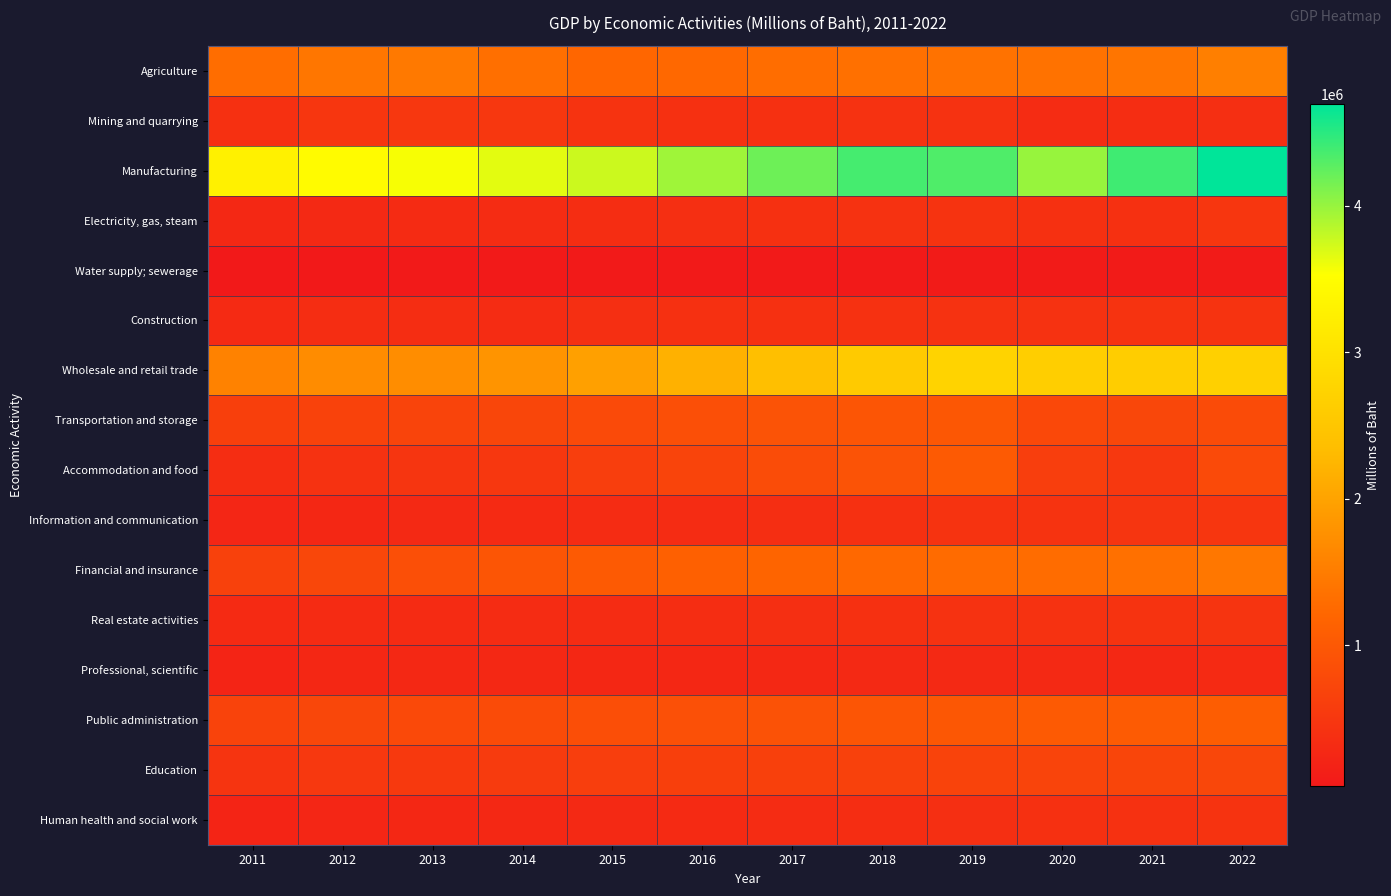

Reading left to right, extract all data points from this chart.

Agriculture: 2011=1310673	2012=1421602	2013=1462283	2014=1334795	2015=1219420	2016=1236981	2017=1302041	2018=1342911	2019=1372848	2020=1362953	2021=1407848	2022=1532170
Mining and quarrying: 2011=400576	2012=483427	2013=496562	2014=495627	2015=431425	2016=399753	2017=386153	2018=416991	2019=411820	2020=324118	2021=351862	2022=380605
Manufacturing: 2011=3278536	2012=3456693	2013=3563122	2014=3648058	2015=3762150	2016=3960437	2017=4184233	2018=4373783	2019=4327276	2020=4002000	2021=4393661	2022=4692934
Electricity, gas, steam: 2011=270494	2012=291725	2013=313431	2014=331412	2015=343430	2016=373038	2017=396457	2018=422034	2019=446482	2020=397087	2021=400242	2022=489870
Water supply; sewerage: 2011=38292	2012=41888	2013=47609	2014=51722	2015=55333	2016=58625	2017=62366	2018=65539	2019=69080	2020=68191	2021=72736	2022=76360
Construction: 2011=306622	2012=340956	2013=344786	2014=337043	2015=379940	2016=400376	2017=394729	2018=410157	2019=419076	2020=421988	2021=437761	2022=437883
Wholesale and retail trade: 2011=1570715	2012=1709703	2013=1729206	2014=1816182	2015=1966439	2016=2187129	2017=2379660	2018=2580986	2019=2744078	2020=2650613	2021=2636628	2022=2686683
Transportation and storage: 2011=616470	2012=666331	2013=693603	2014=720581	2015=779135	2016=864556	2017=920641	2018=955066	2019=983945	2020=748650	2021=736612	2022=805109
Accommodation and food: 2011=349523	2012=413291	2013=472928	2014=497777	2015=600218	2016=696810	2017=817326	2018=922803	2019=1031231	2020=605290	2021=515444	2022=777961
Information and communication: 2011=242816	2012=265239	2013=290854	2014=301427	2015=327394	2016=337483	2017=361815	2018=388297	2019=431414	2020=435516	2021=459095	2022=490551
Financial and insurance: 2011=644682	2012=744615	2013=871377	2014=961263	2015=1037966	2016=1120954	2017=1181246	2018=1240877	2019=1267132	2020=1289695	2021=1345452	2022=1437794
Real estate activities: 2011=306174	2012=317770	2013=319055	2014=324590	2015=332488	2016=354175	2017=377355	2018=400066	2019=417700	2020=428153	2021=436530	2022=448481
Professional, scientific: 2011=214438	2012=258785	2013=266926	2014=267745	2015=261390	2016=254947	2017=274638	2018=284835	2019=290689	2020=275380	2021=274289	2022=294758
Public administration: 2011=681051	2012=732534	2013=765985	2014=802790	2015=843417	2016=881905	2017=917355	2018=957152	2019=992291	2020=1026482	2021=1052598	2022=1075061
Education: 2011=454248	2012=503346	2013=528167	2014=565146	2015=594280	2016=612300	2017=629952	2018=651304	2019=674771	2020=690920	2021=704726	2022=732757
Human health and social work: 2011=219165	2012=235802	2013=250812	2014=270681	2015=288404	2016=307429	2017=328165	2018=351182	2019=370891	2020=388228	2021=410197	2022=445886